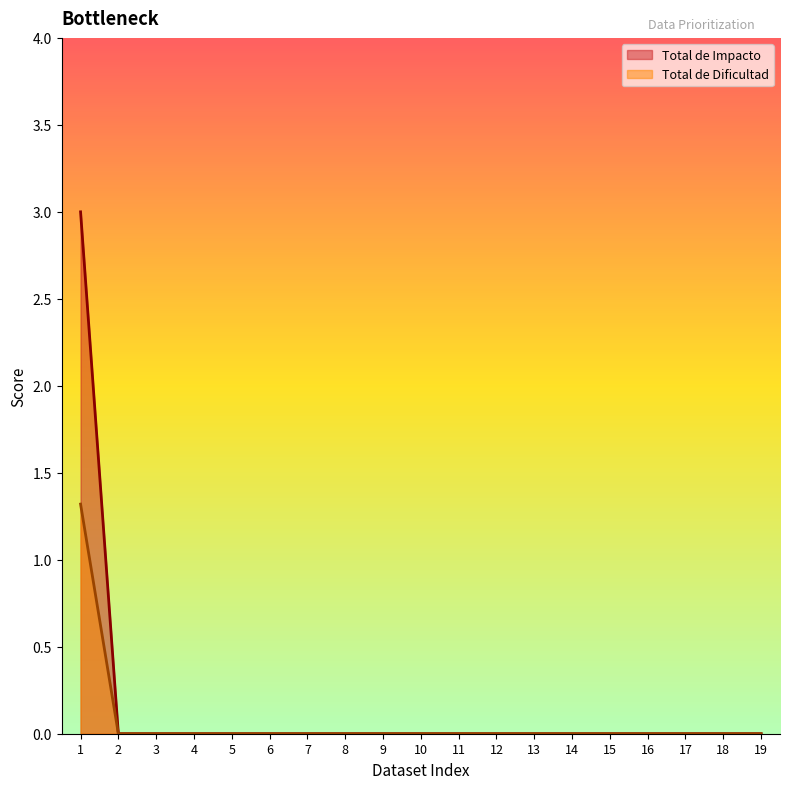

The value of Total de Dificultad at 11 is 0.0. True or false?

True